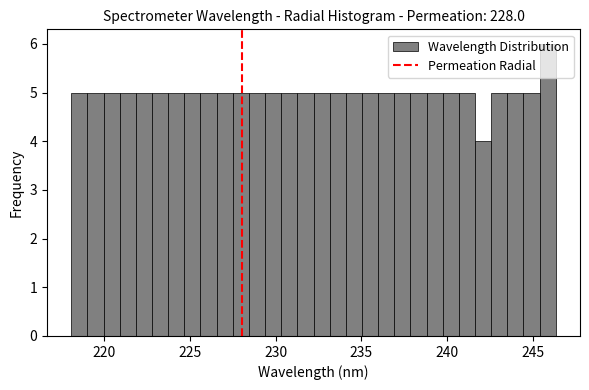

Around what value on the x-axis is the tallest bar? Give the approximate position of its centre, as read against the axis.

246.0